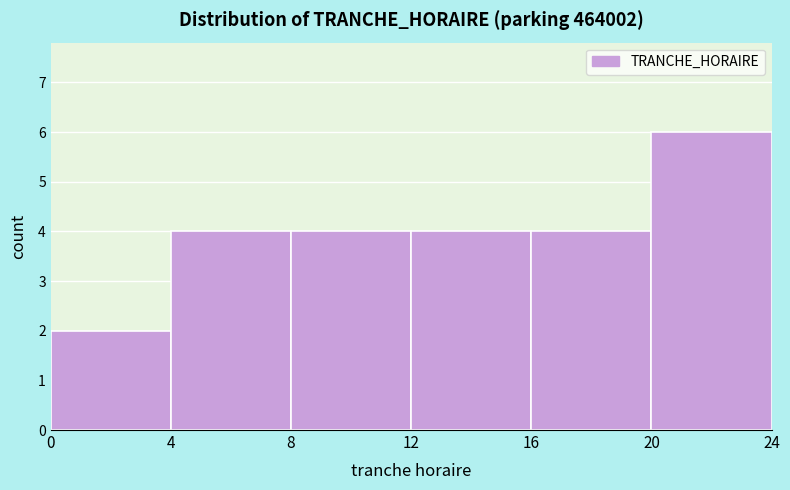

Which range on the x-axis has the tallest bar?

20 to 24